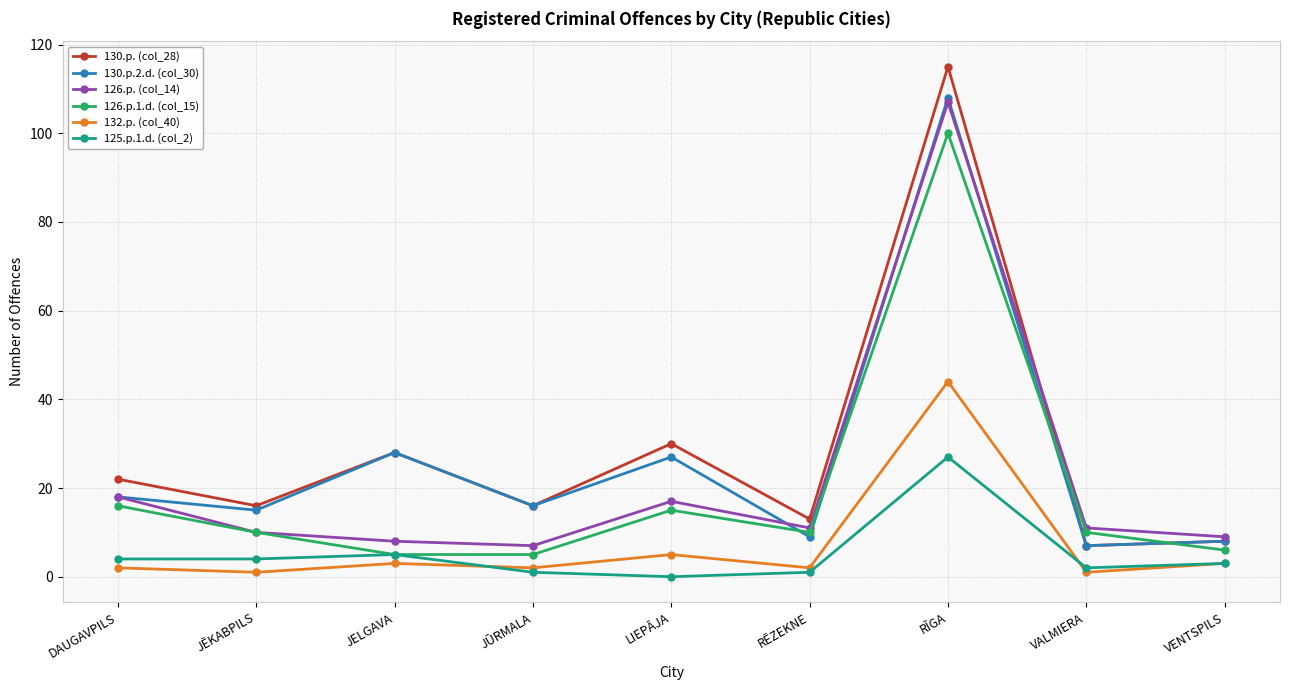

Reading left to right, extract all data points from this chart.

130.p. (col_28): DAUGAVPILS=22	JĒKABPILS=16	JELGAVA=28	JŪRMALA=16	LIEPĀJA=30	RĒZEKNE=13	RĪGA=115	VALMIERA=7	VENTSPILS=8
130.p.2.d. (col_30): DAUGAVPILS=18	JĒKABPILS=15	JELGAVA=28	JŪRMALA=16	LIEPĀJA=27	RĒZEKNE=9	RĪGA=108	VALMIERA=7	VENTSPILS=8
126.p. (col_14): DAUGAVPILS=18	JĒKABPILS=10	JELGAVA=8	JŪRMALA=7	LIEPĀJA=17	RĒZEKNE=11	RĪGA=107	VALMIERA=11	VENTSPILS=9
126.p.1.d. (col_15): DAUGAVPILS=16	JĒKABPILS=10	JELGAVA=5	JŪRMALA=5	LIEPĀJA=15	RĒZEKNE=10	RĪGA=100	VALMIERA=10	VENTSPILS=6
132.p. (col_40): DAUGAVPILS=2	JĒKABPILS=1	JELGAVA=3	JŪRMALA=2	LIEPĀJA=5	RĒZEKNE=2	RĪGA=44	VALMIERA=1	VENTSPILS=3
125.p.1.d. (col_2): DAUGAVPILS=4	JĒKABPILS=4	JELGAVA=5	JŪRMALA=1	LIEPĀJA=0	RĒZEKNE=1	RĪGA=27	VALMIERA=2	VENTSPILS=3